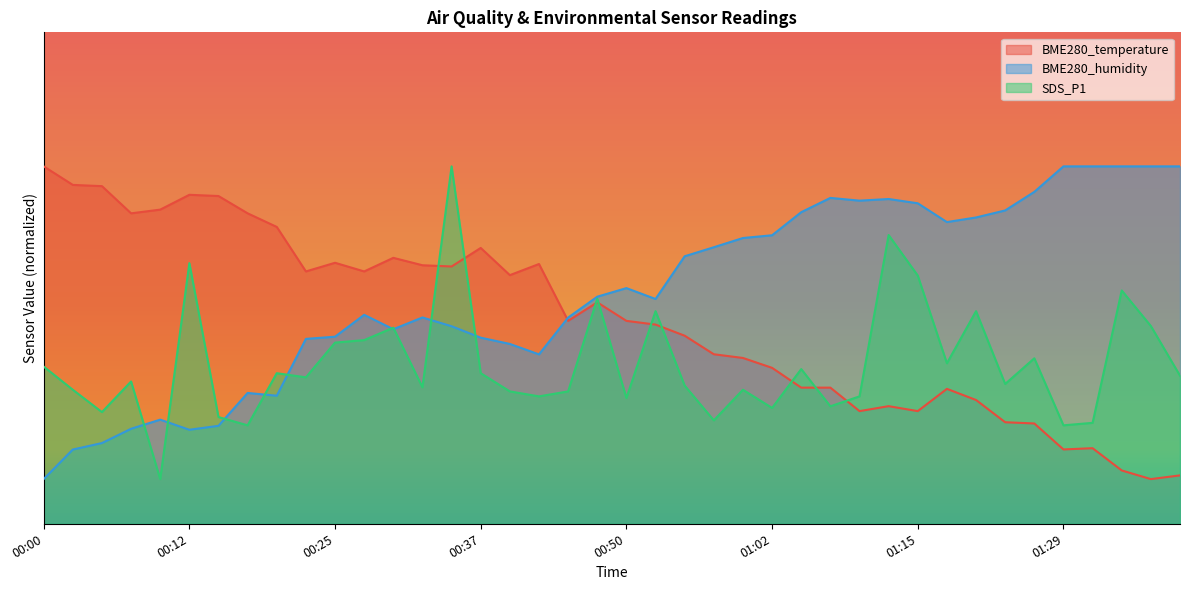

How many data points in SDS_P1 are less than 32?

20